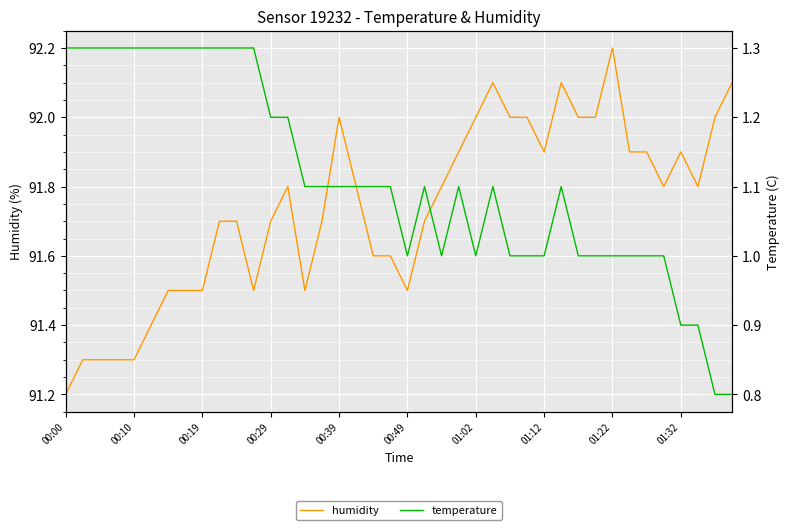

True or false: temperature and humidity intersect in this chart.

False